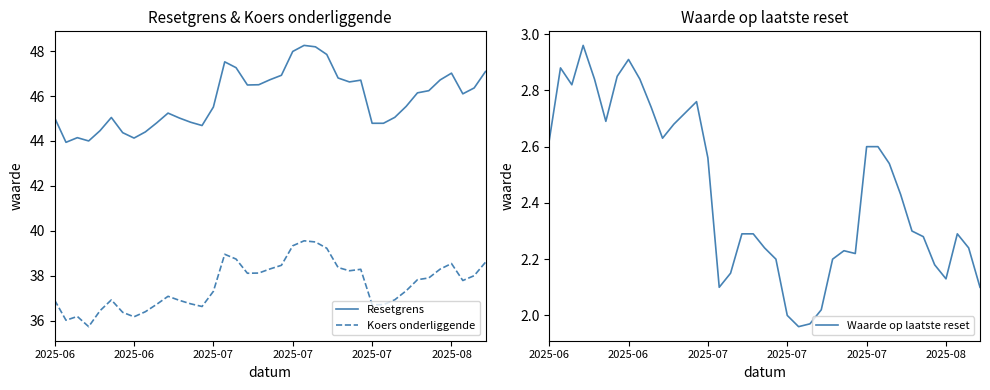

How many categories are shown in the chart?

39